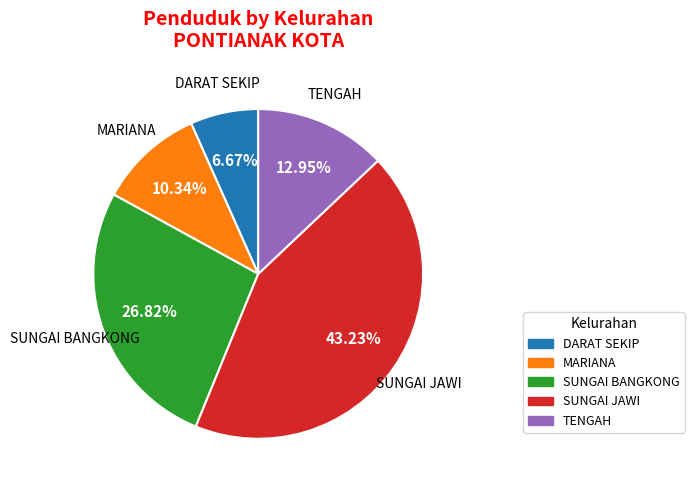

Rank the categories by value from lowest to highest.

DARAT SEKIP, MARIANA, TENGAH, SUNGAI BANGKONG, SUNGAI JAWI